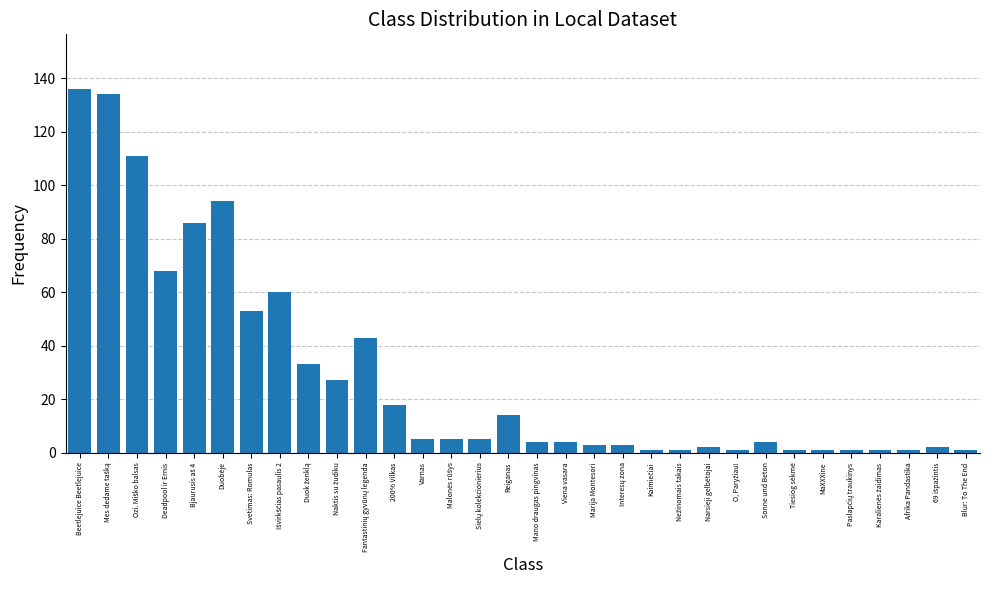

Where does the data first go above 5?

Beetlejuice Beetlejuice